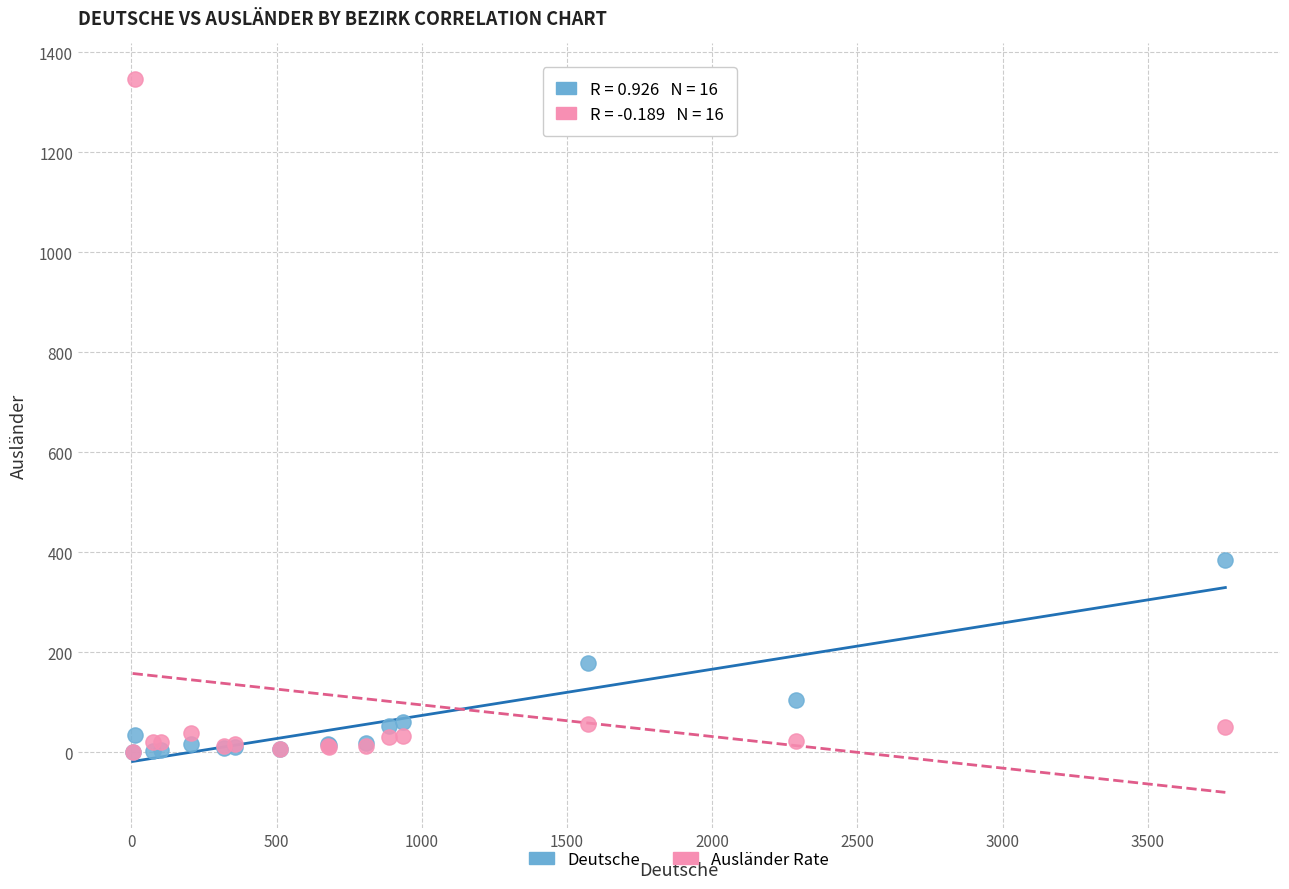

Across all series, what Y value is closest to 673?

384.0